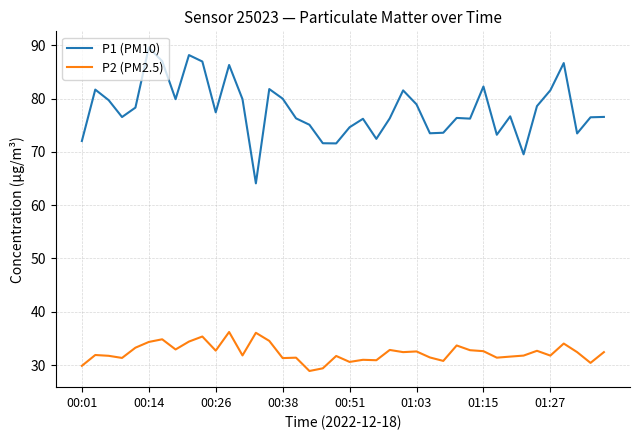

What is the greatest value displayed?

89.6